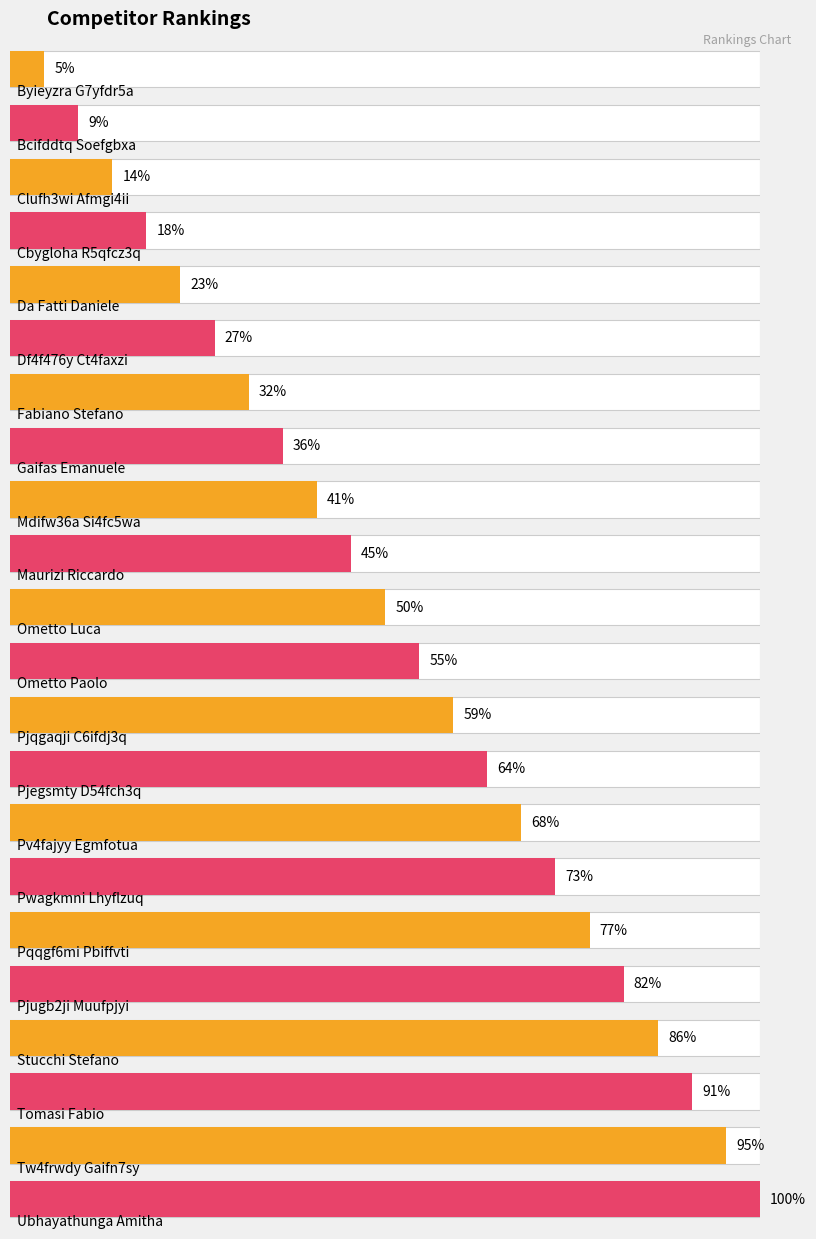

How many bars are there in total?

22